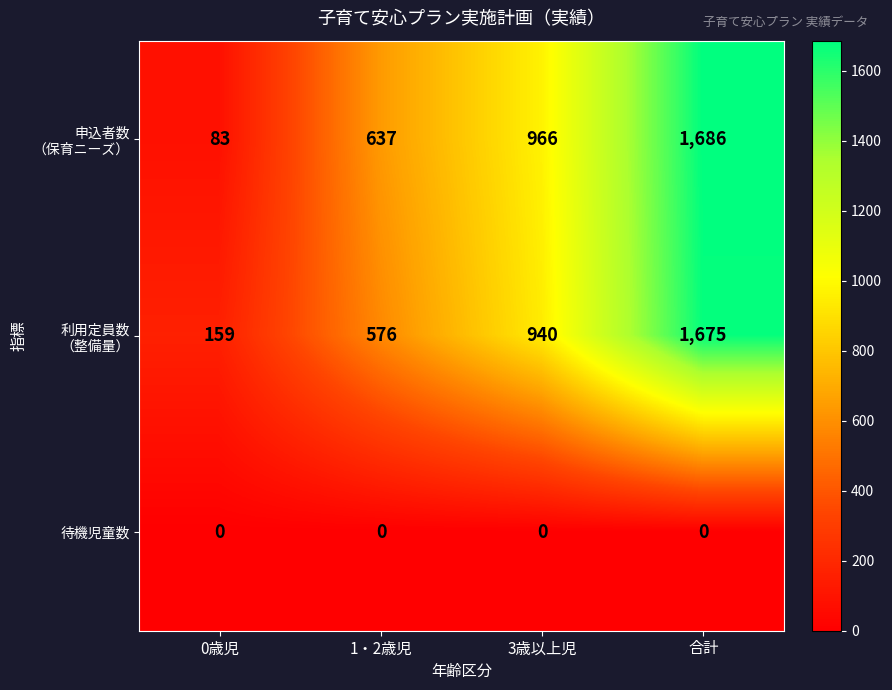

What is the maximum value shown in the chart?

1686